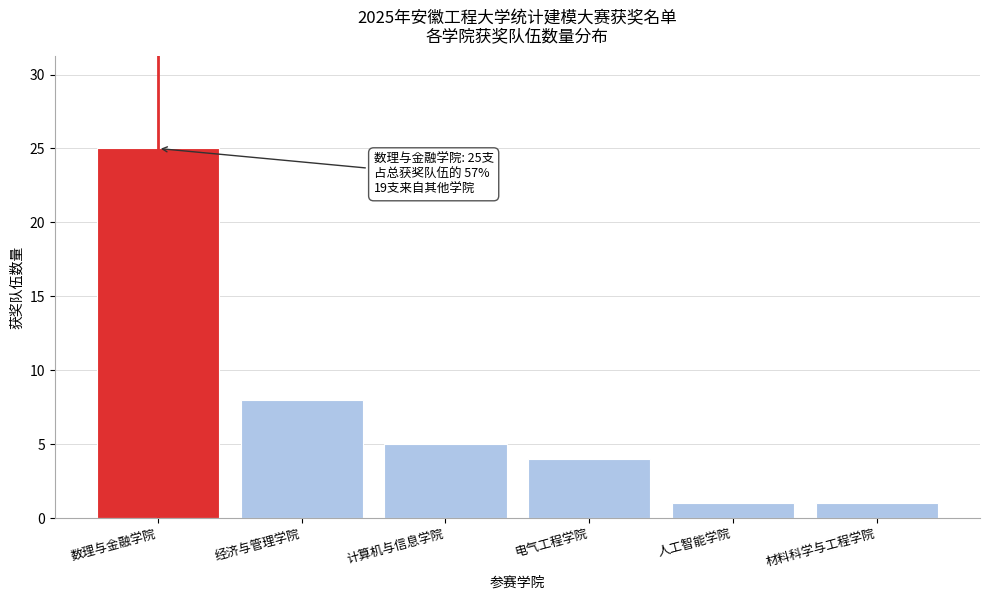

Reading left to right, what are all the values shown in this chart?

数理与金融学院=25	经济与管理学院=8	计算机与信息学院=5	电气工程学院=4	人工智能学院=1	材料科学与工程学院=1